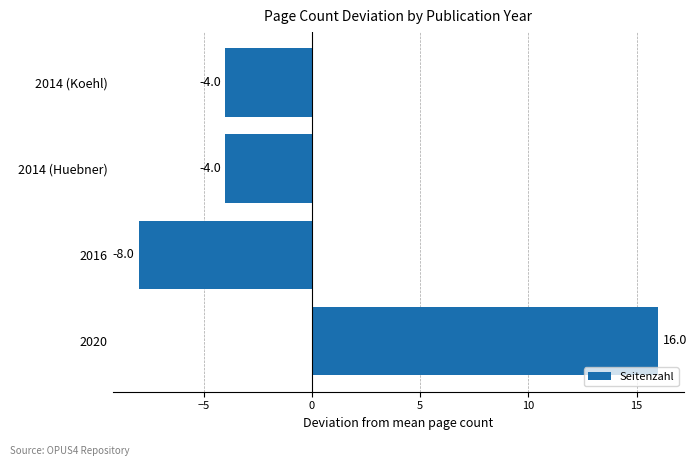

Which label corresponds to the largest value in the chart?

2020